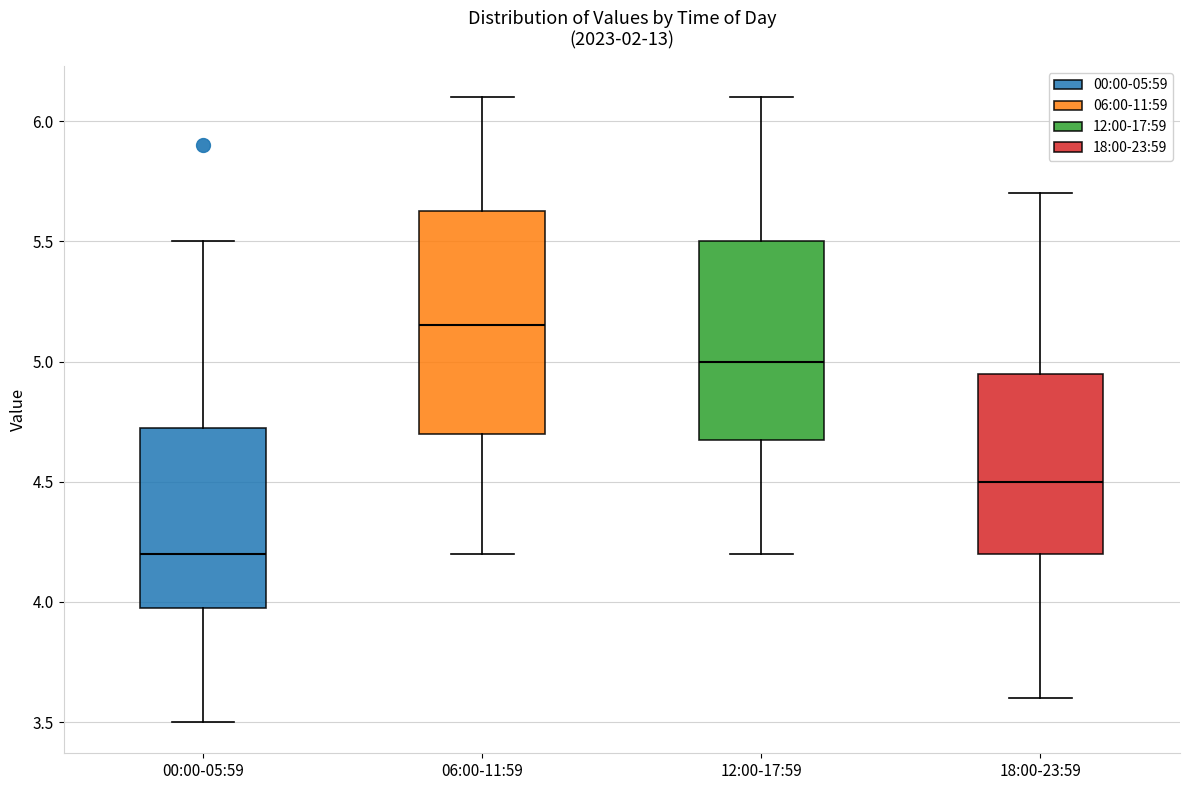

Reading left to right, read every box against the y-axis: the position of its median line, the range the box covers, and the ends of its whiskers. The values are not printed on the chart, so give them approximately, as read against the axis.

00:00-05:59: median 4.20, box 4.00 to 4.75, whiskers 3.50 to 5.50
06:00-11:59: median 5.15, box 4.70 to 5.65, whiskers 4.20 to 6.10
12:00-17:59: median 5.00, box 4.70 to 5.50, whiskers 4.20 to 6.10
18:00-23:59: median 4.50, box 4.20 to 4.95, whiskers 3.60 to 5.70